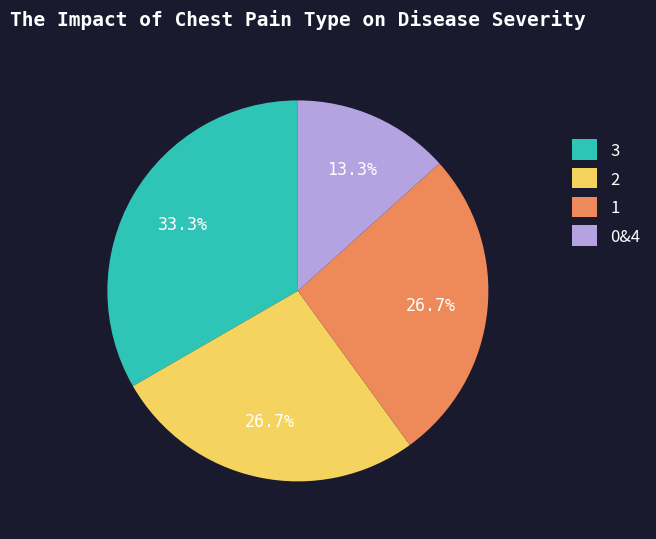

What is the smallest slice in the pie chart?

0&4